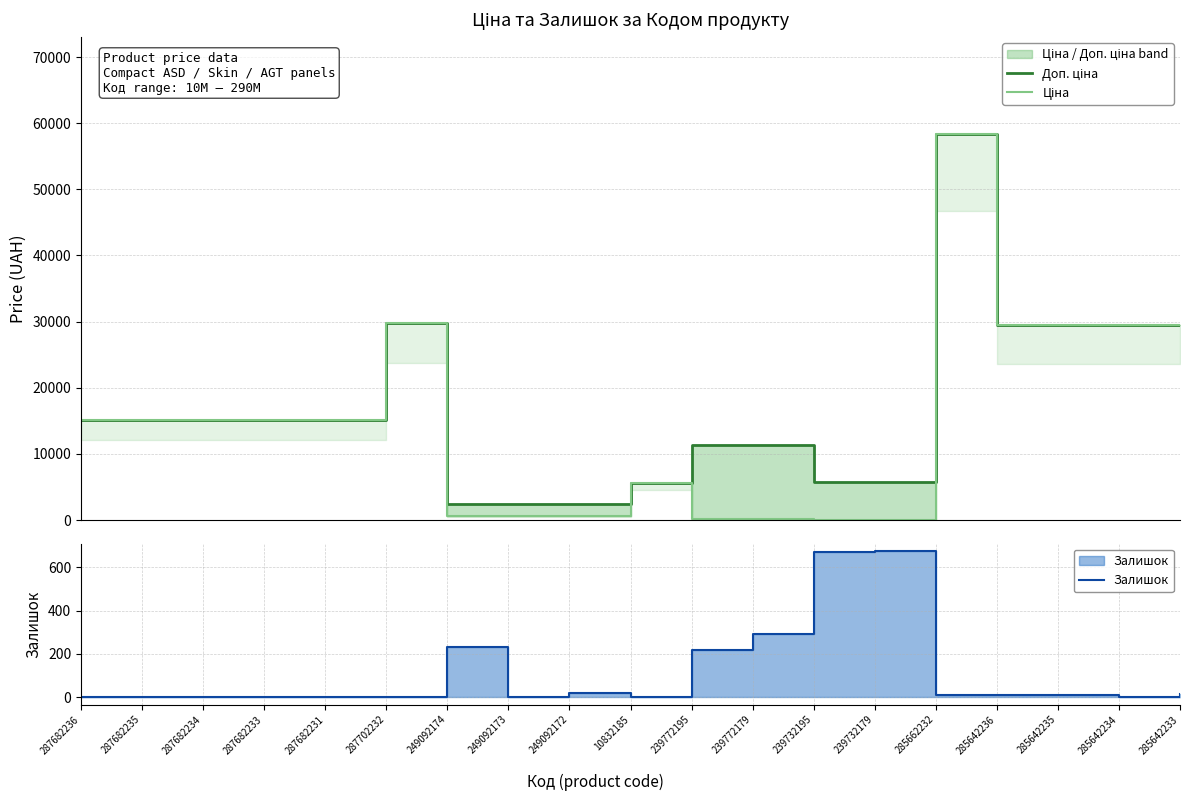

What is the difference between the maximum and minimum values in the Доп. ціна series?

56011.7